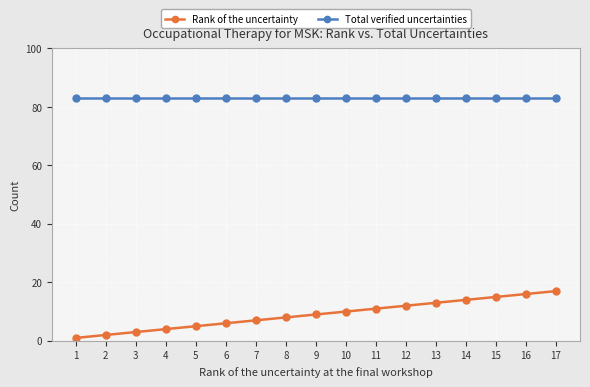

What are all the series names shown in the legend?

Rank of the uncertainty, Total verified uncertainties